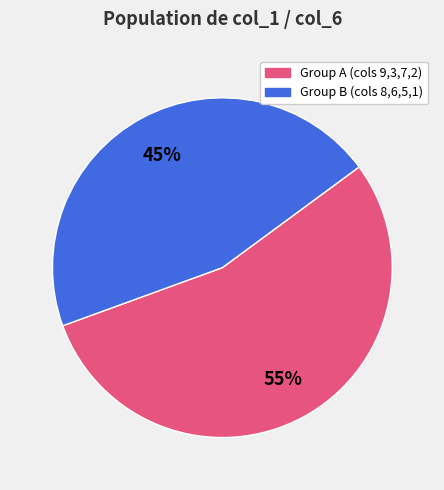

How many slices are in this pie chart?

2